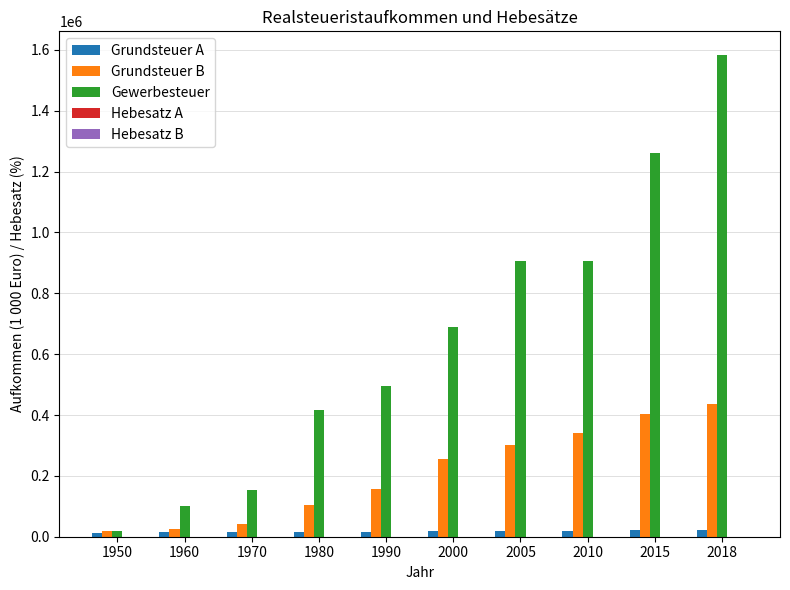

True or false: Gewerbesteuer has a value of 440839 at 2010.

False